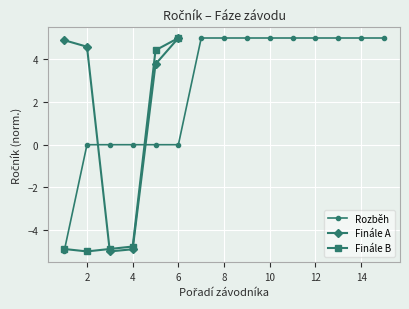

How many interior local valleys does the Finále A series have?

1